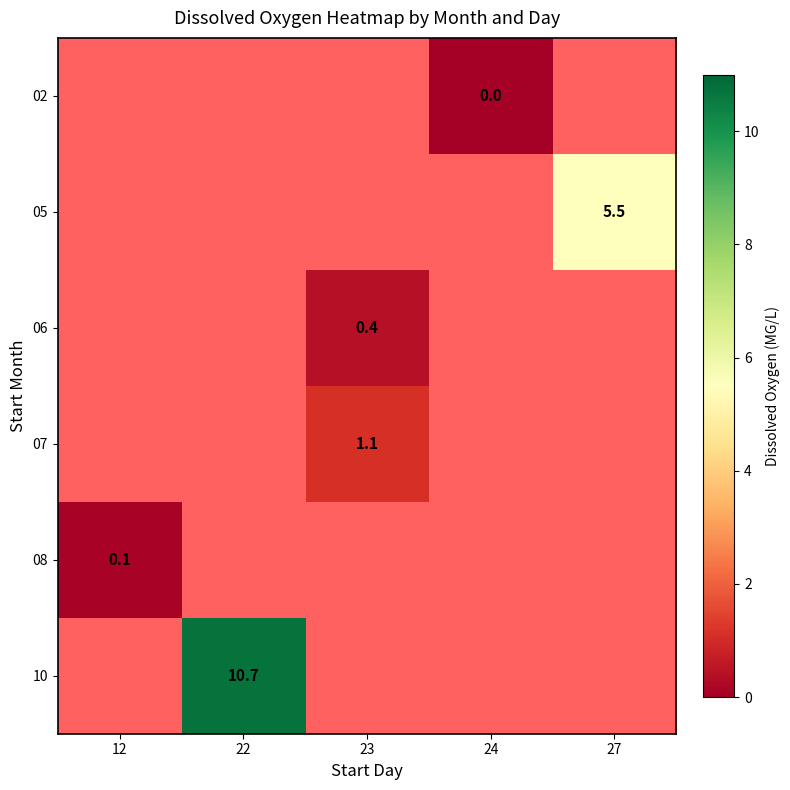

Which category has the lowest value across all series?

24